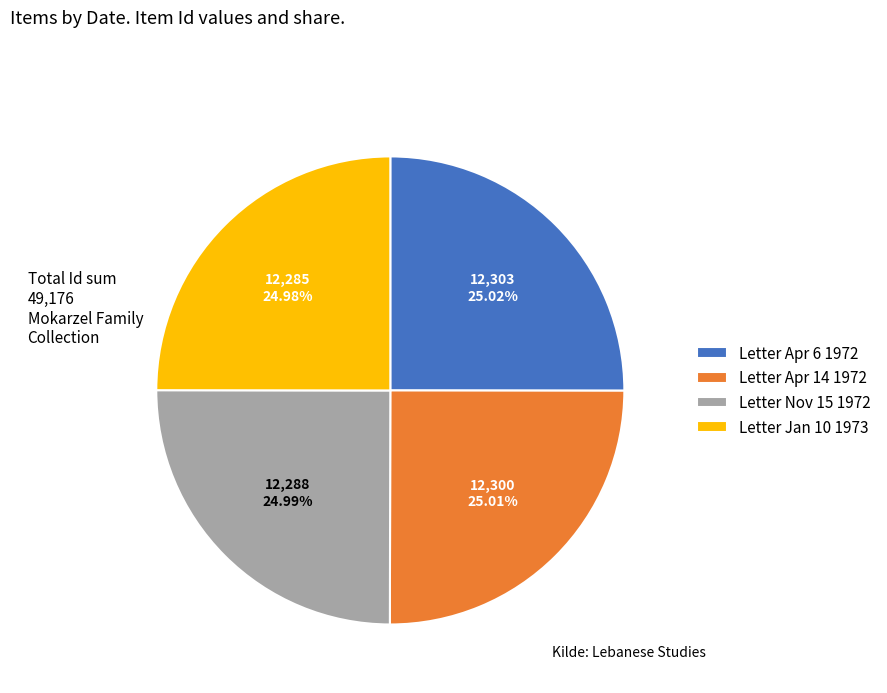

Is Letter Apr 14 1972 the majority of the pie?

No